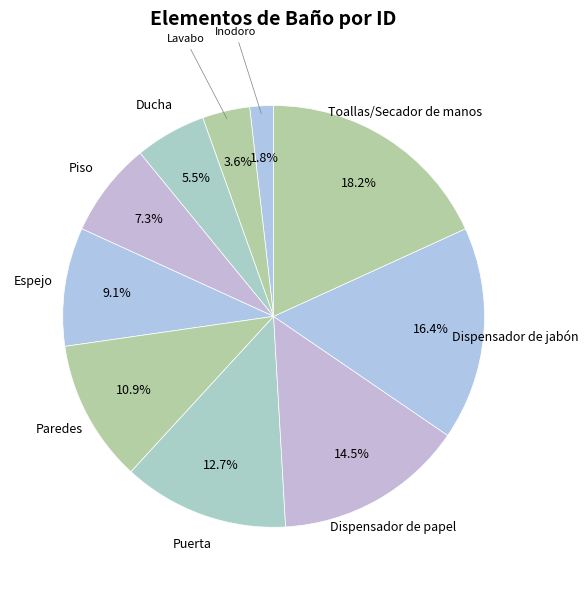

Which slice is the smallest?

Inodoro